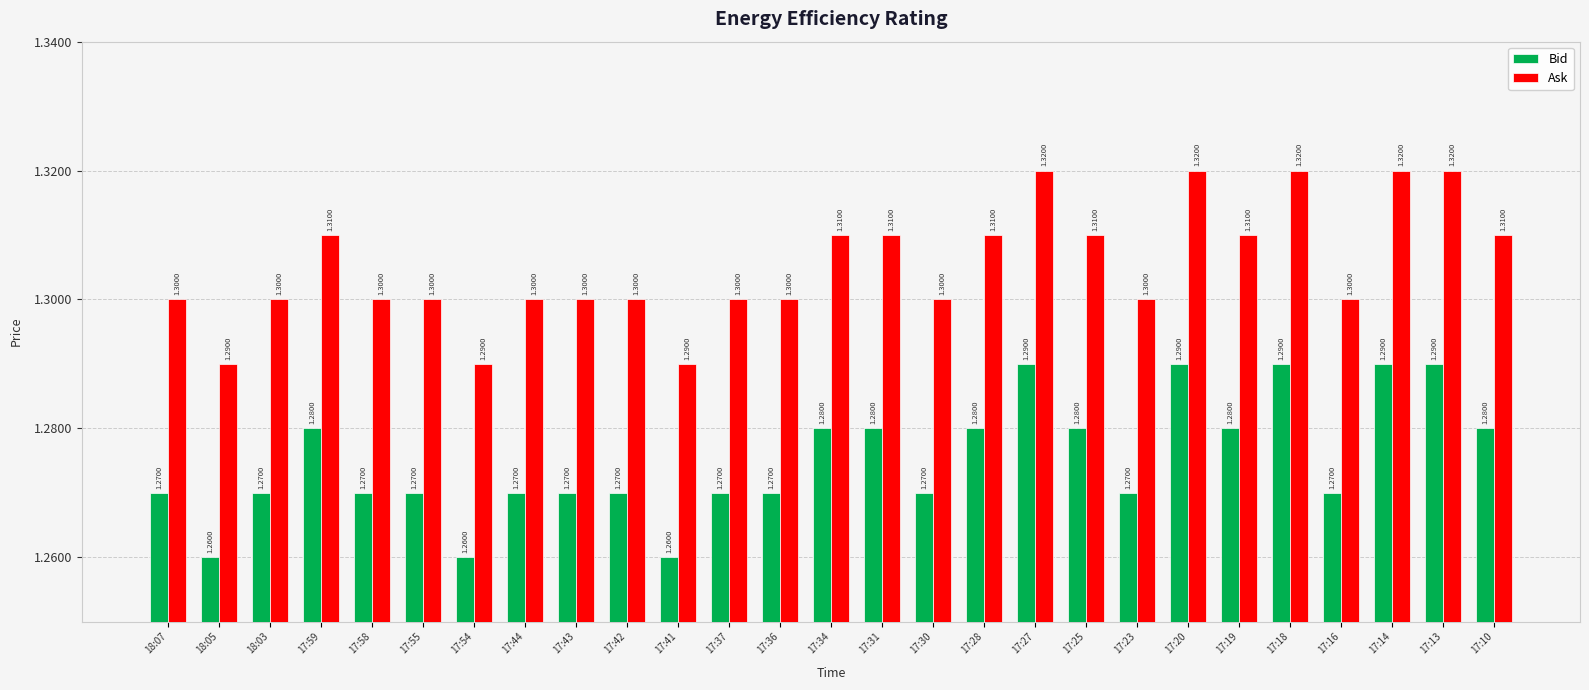

The value of Bid at 17:18 is 1.8. True or false?

False